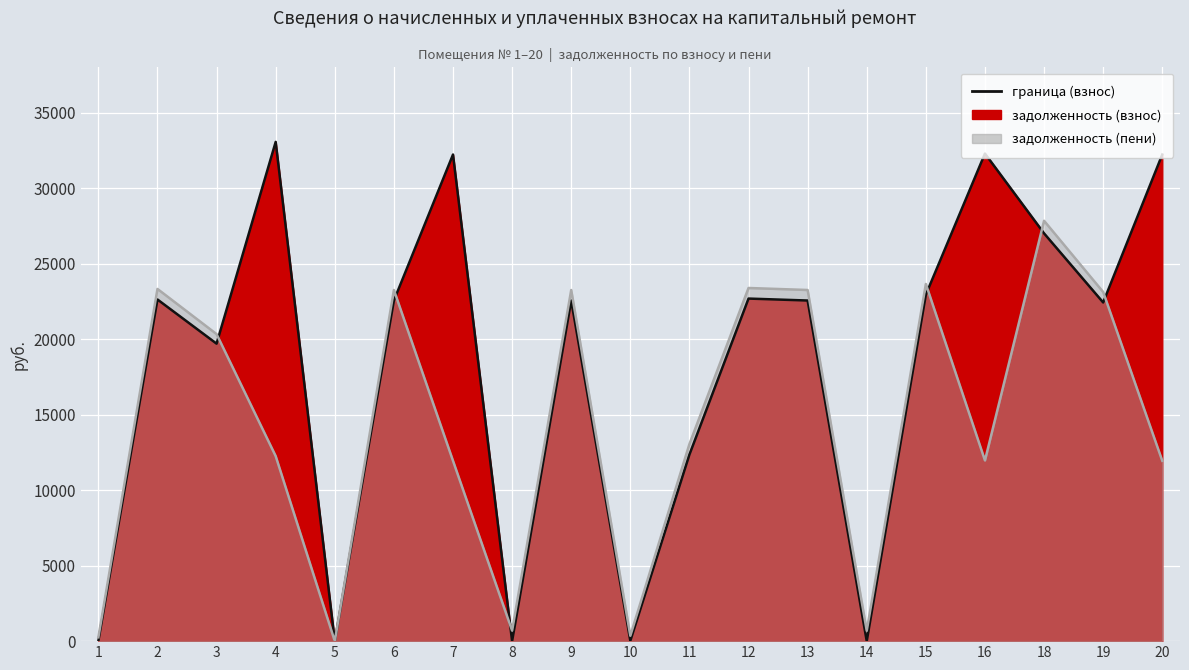

How many data points in задолженность (пени) are less than 13056?

9